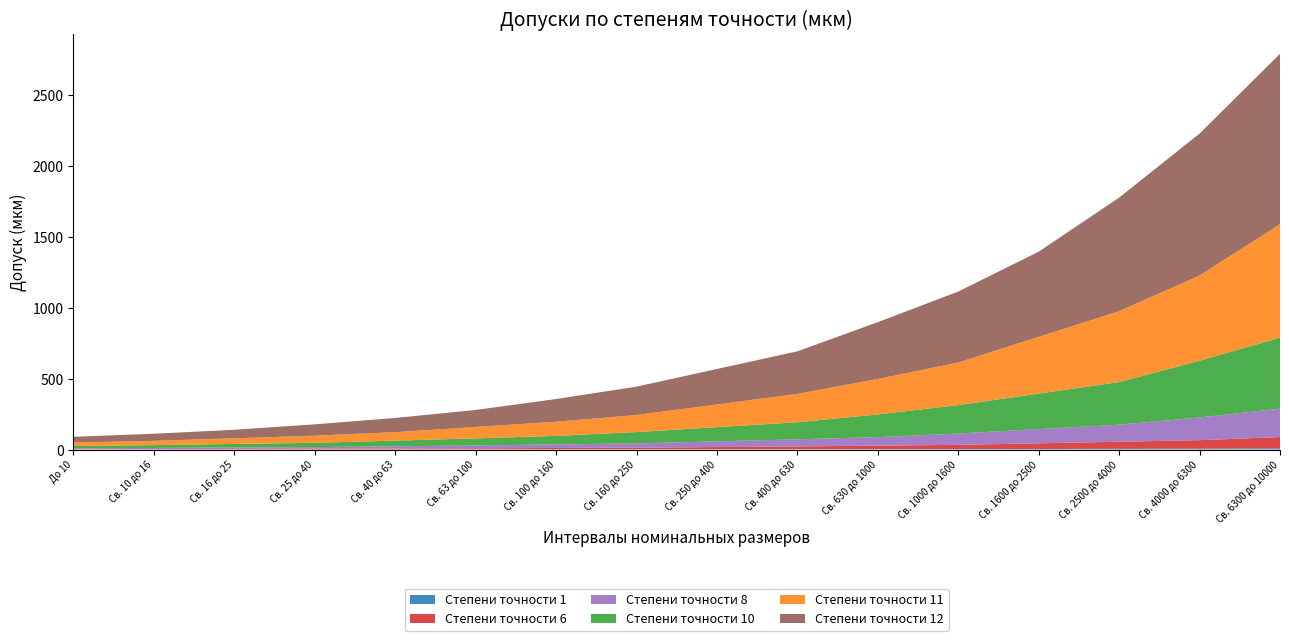

Reading left to right, what are all the values shown in this chart?

Степени точности 1: До 10=0.2	Св. 10 до 16=0.3	Св. 16 до 25=0.4	Св. 25 до 40=0.5	Св. 40 до 63=0.6	Св. 63 до 100=0.8	Св. 100 до 160=1.0	Св. 160 до 250=1.2	Св. 250 до 400=1.6	Св. 400 до 630=2.0	Св. 630 до 1000=2.5	Св. 1000 до 1600=3.0	Св. 1600 до 2500=4.0	Св. 2500 до 4000=5.0	Св. 4000 до 6300=6.0	Св. 6300 до 10000=8.0
Степени точности 6: До 10=2.5	Св. 10 до 16=3.0	Св. 16 до 25=4.0	Св. 25 до 40=5.0	Св. 40 до 63=6.0	Св. 63 до 100=8.0	Св. 100 до 160=10.0	Св. 160 до 250=12.0	Св. 250 до 400=16.0	Св. 400 до 630=20.0	Св. 630 до 1000=25.0	Св. 1000 до 1600=30.0	Св. 1600 до 2500=40.0	Св. 2500 до 4000=50.0	Св. 4000 до 6300=60.0	Св. 6300 до 10000=80.0
Степени точности 8: До 10=6.0	Св. 10 до 16=8.0	Св. 16 до 25=10.0	Св. 25 до 40=12.0	Св. 40 до 63=16.0	Св. 63 до 100=20.0	Св. 100 до 160=25.0	Св. 160 до 250=30.0	Св. 250 до 400=40.0	Св. 400 до 630=50.0	Св. 630 до 1000=60.0	Св. 1000 до 1600=80.0	Св. 1600 до 2500=100.0	Св. 2500 до 4000=120.0	Св. 4000 до 6300=160.0	Св. 6300 до 10000=200.0
Степени точности 10: До 10=16.0	Св. 10 до 16=20.0	Св. 16 до 25=25.0	Св. 25 до 40=30.0	Св. 40 до 63=40.0	Св. 63 до 100=50.0	Св. 100 до 160=60.0	Св. 160 до 250=80.0	Св. 250 до 400=100.0	Св. 400 до 630=120.0	Св. 630 до 1000=160.0	Св. 1000 до 1600=200.0	Св. 1600 до 2500=250.0	Св. 2500 до 4000=300.0	Св. 4000 до 6300=400.0	Св. 6300 до 10000=500.0
Степени точности 11: До 10=25.0	Св. 10 до 16=30.0	Св. 16 до 25=40.0	Св. 25 до 40=50.0	Св. 40 до 63=60.0	Св. 63 до 100=80.0	Св. 100 до 160=100.0	Св. 160 до 250=120.0	Св. 250 до 400=160.0	Св. 400 до 630=200.0	Св. 630 до 1000=250.0	Св. 1000 до 1600=300.0	Св. 1600 до 2500=400.0	Св. 2500 до 4000=500.0	Св. 4000 до 6300=600.0	Св. 6300 до 10000=800.0
Степени точности 12: До 10=40.0	Св. 10 до 16=50.0	Св. 16 до 25=60.0	Св. 25 до 40=80.0	Св. 40 до 63=100.0	Св. 63 до 100=120.0	Св. 100 до 160=160.0	Св. 160 до 250=200.0	Св. 250 до 400=250.0	Св. 400 до 630=300.0	Св. 630 до 1000=400.0	Св. 1000 до 1600=500.0	Св. 1600 до 2500=600.0	Св. 2500 до 4000=800.0	Св. 4000 до 6300=1000.0	Св. 6300 до 10000=1200.0